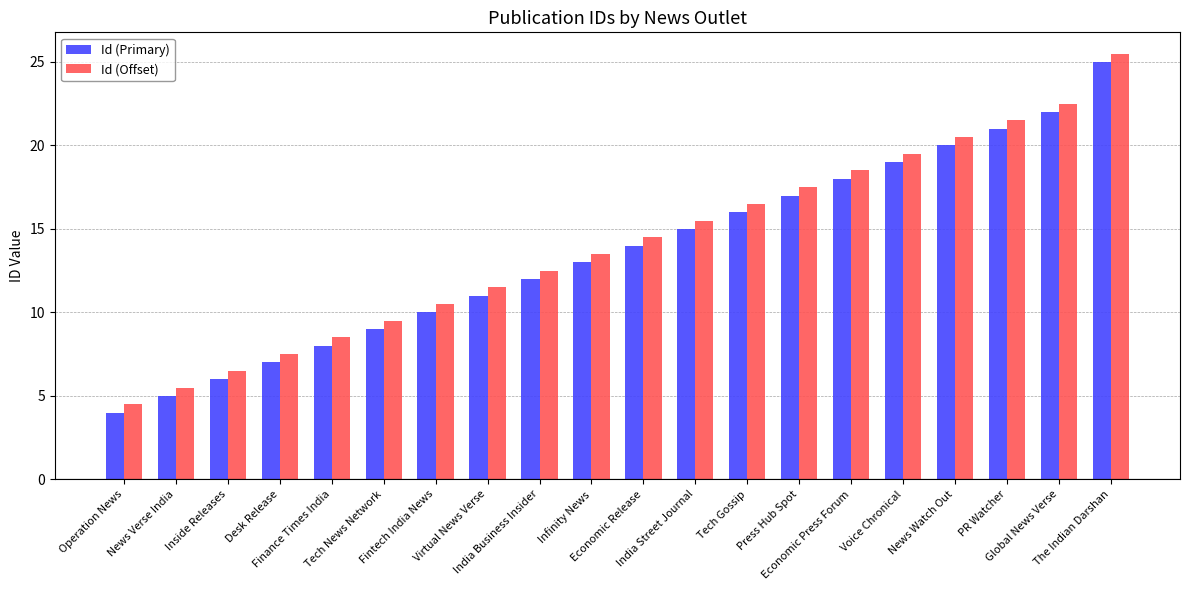

Is it true that Id (Offset) equals 7.6 at Infinity News?

False